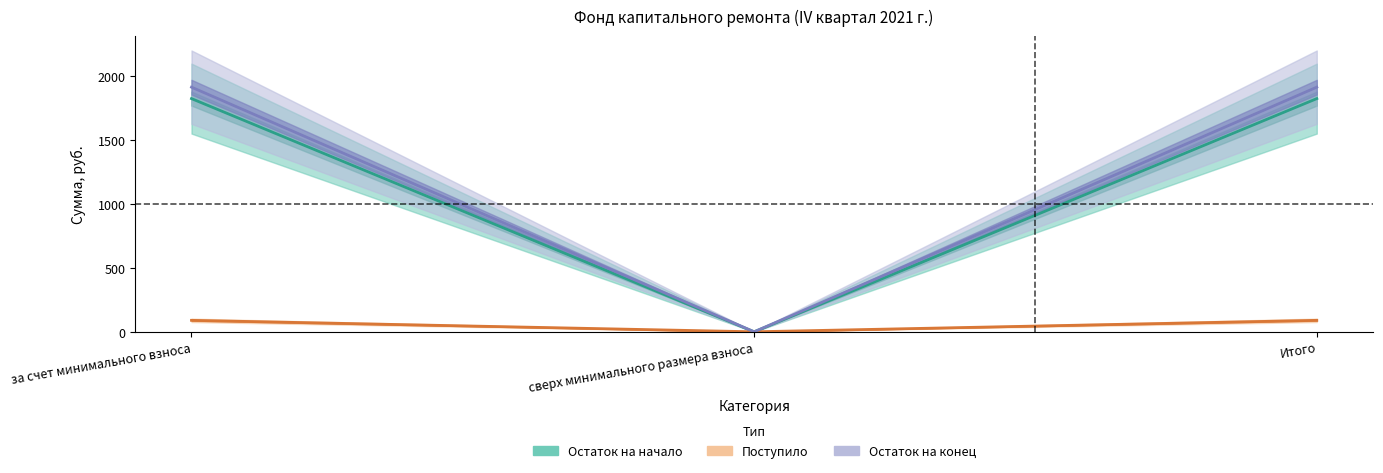

Is it true that min_balance equals 395.7 at Итого?

False